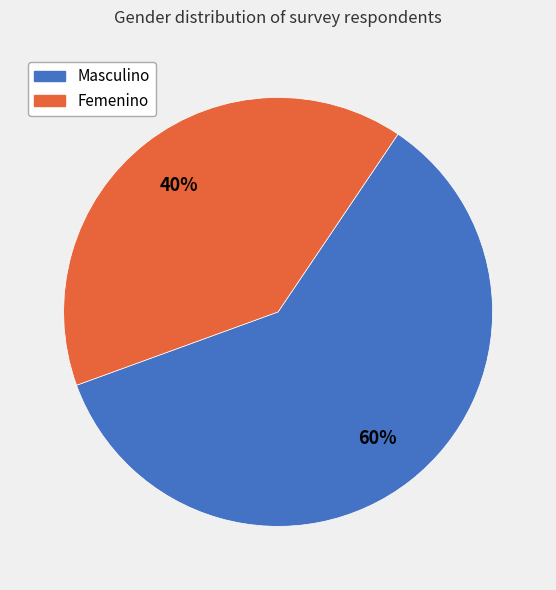

Is the sum of Masculino and Femenino greater than half?

Yes